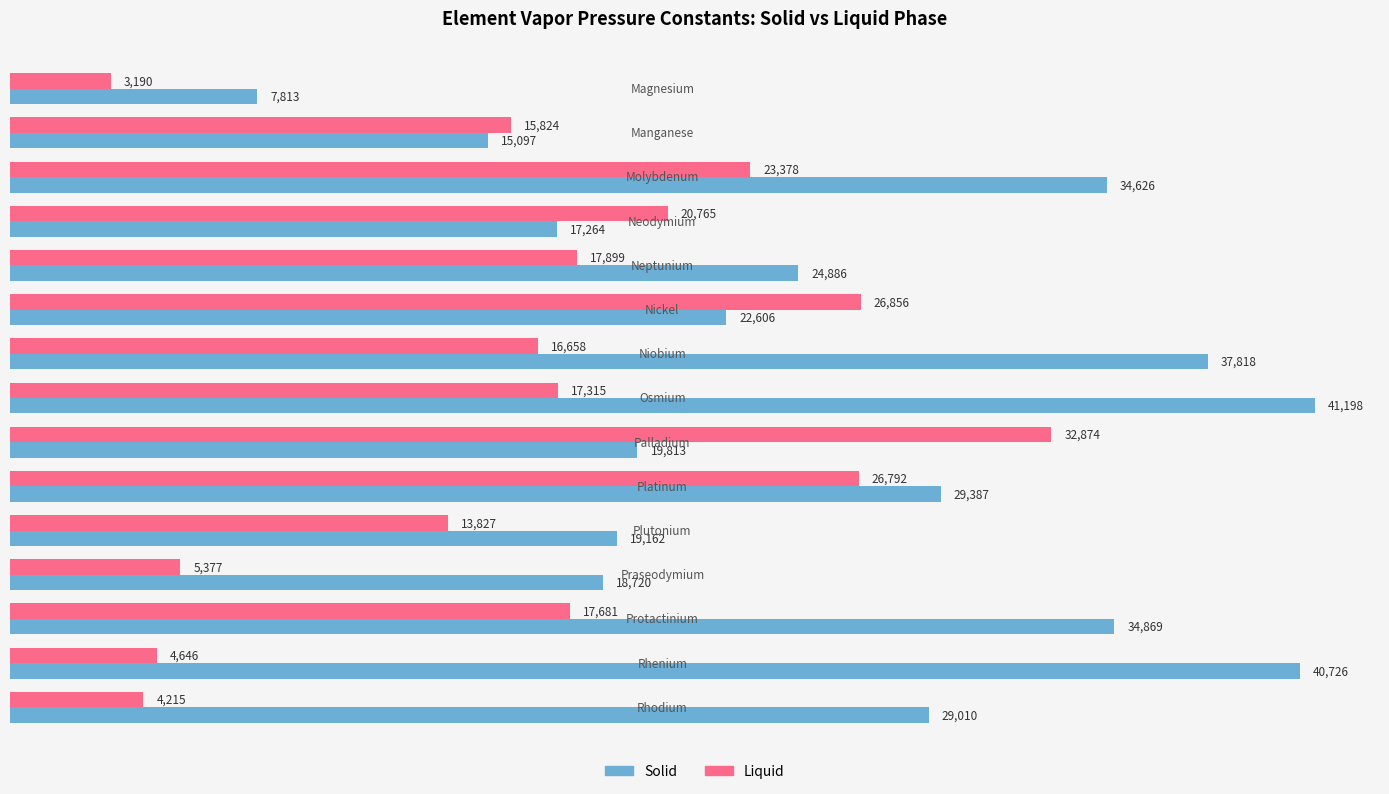

What is the minimum value shown in the chart?

3190